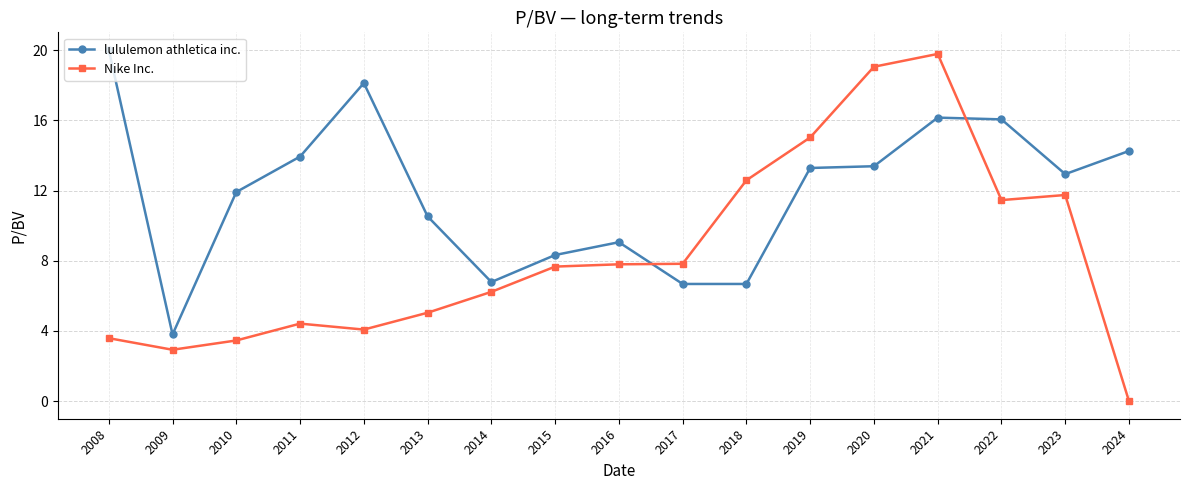

True or false: lululemon athletica inc. has a value of 6.1 at 2021.

False